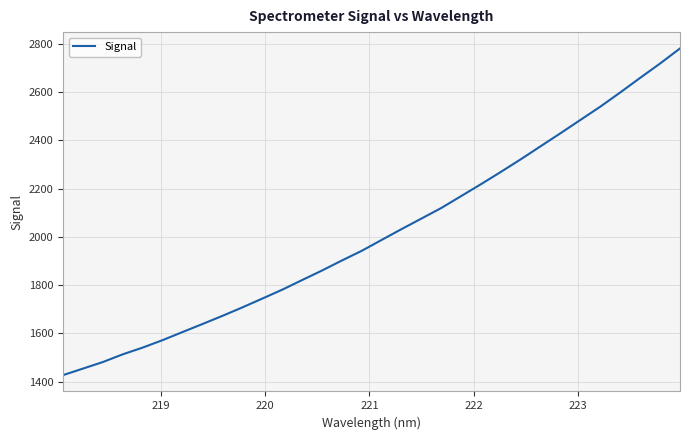

Is this an area chart (filled region under the line)?

No